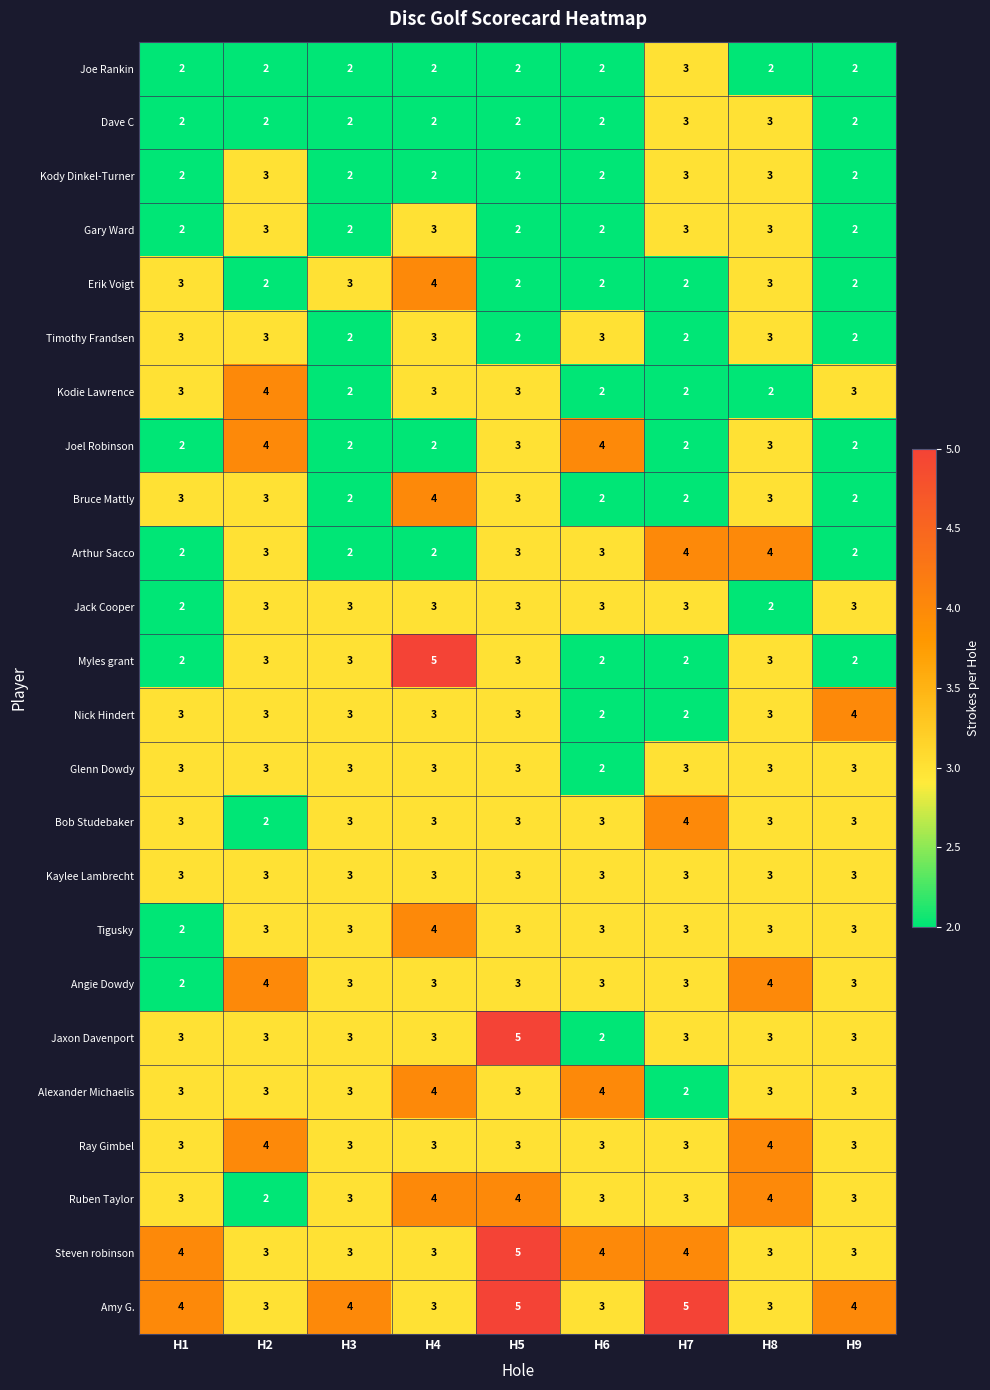

Is the value of Angie Dowdy at H3 greater than the value of Kodie Lawrence at H2?

No